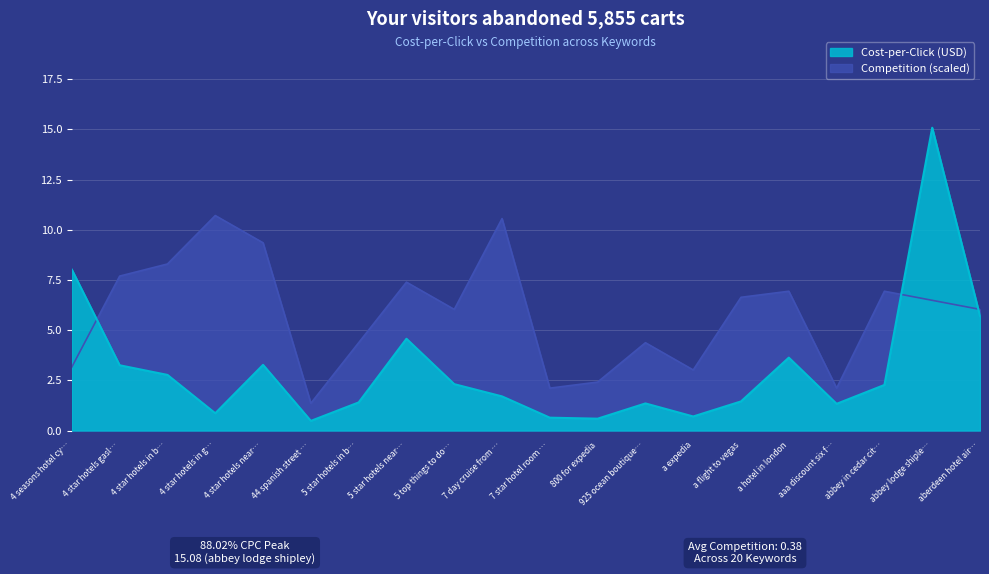

How many lines are shown in the chart?

2